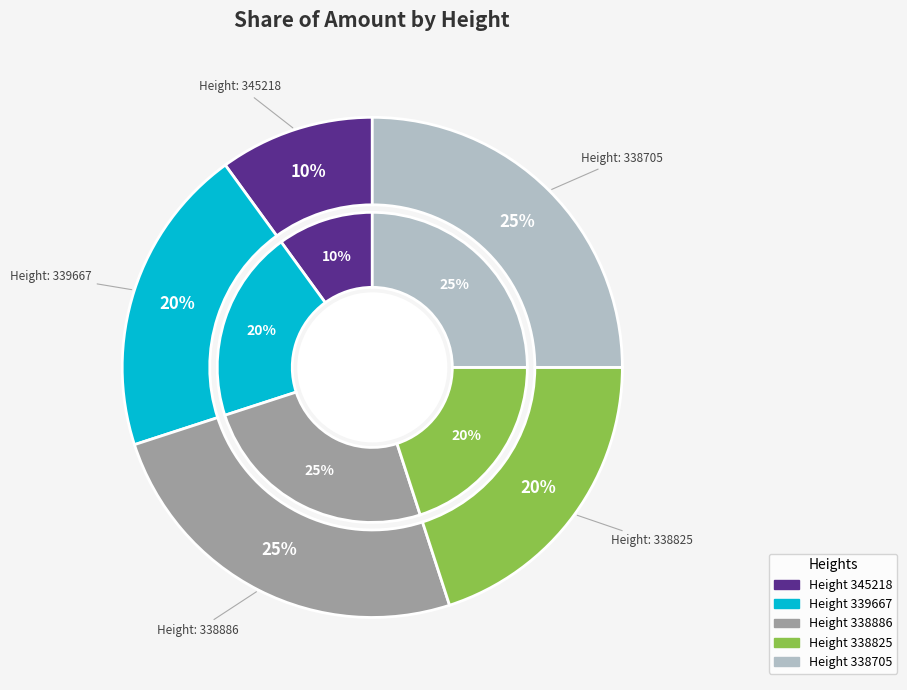

Which category has the smallest portion of the pie?

345218